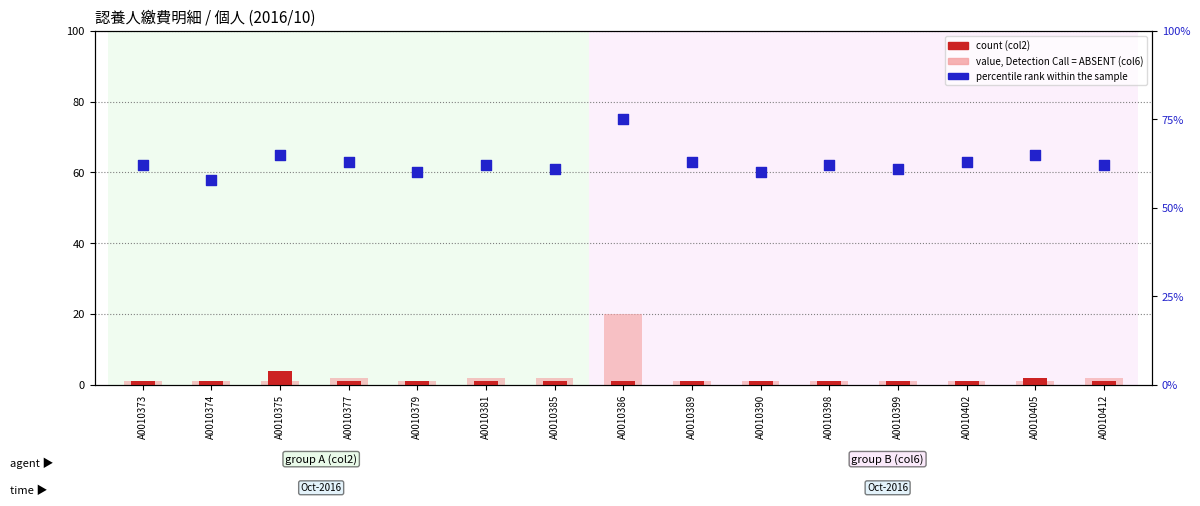

Which series contains the lowest Y value?

value, Detection Call = ABSENT